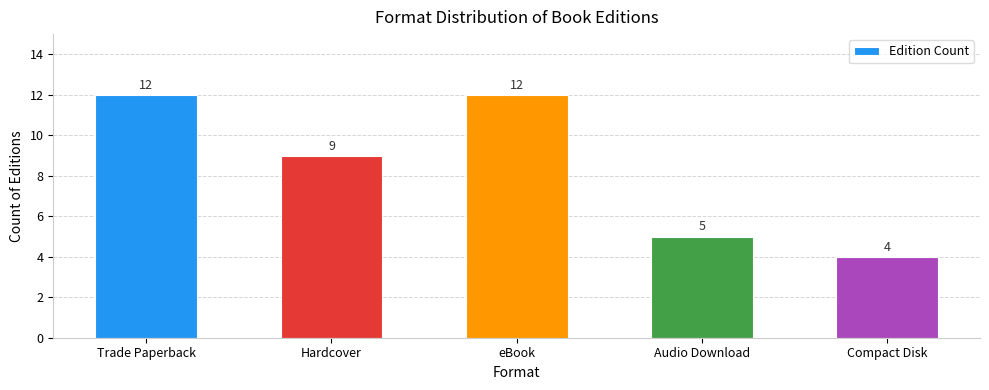

Where is the data nearest to the value 8?

Hardcover